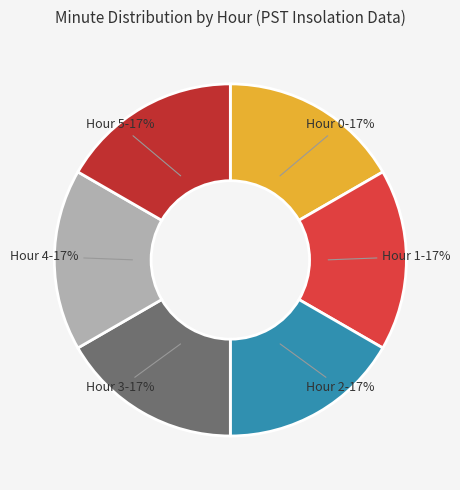

Combined, do Hour 4 and Hour 0 account for over 50%?

No